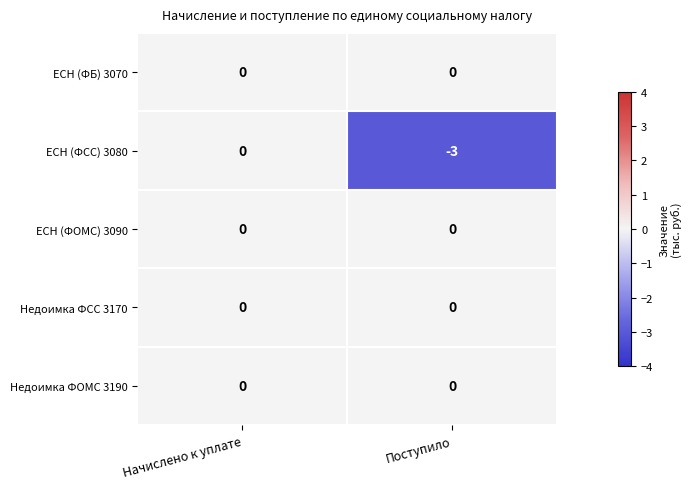

Reading right to left, what are all the values shown in this chart?

ЕСН (ФБ) 3070: Поступило=0	Начислено к уплате=0
ЕСН (ФСС) 3080: Поступило=-3	Начислено к уплате=0
ЕСН (ФОМС) 3090: Поступило=0	Начислено к уплате=0
Недоимка ФСС 3170: Поступило=0	Начислено к уплате=0
Недоимка ФОМС 3190: Поступило=0	Начислено к уплате=0